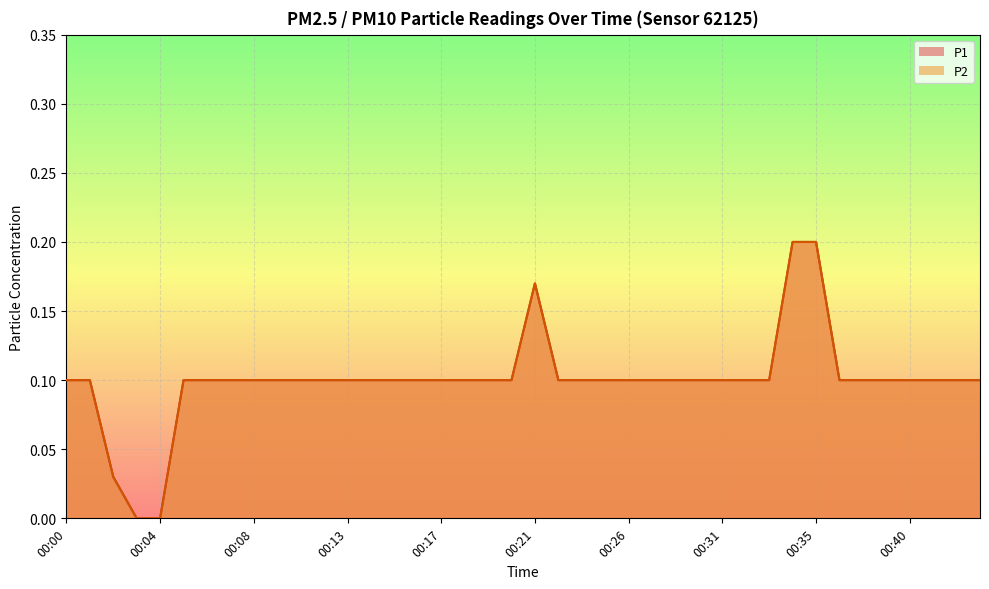

Where is P1 nearest to the value 0?

00:03